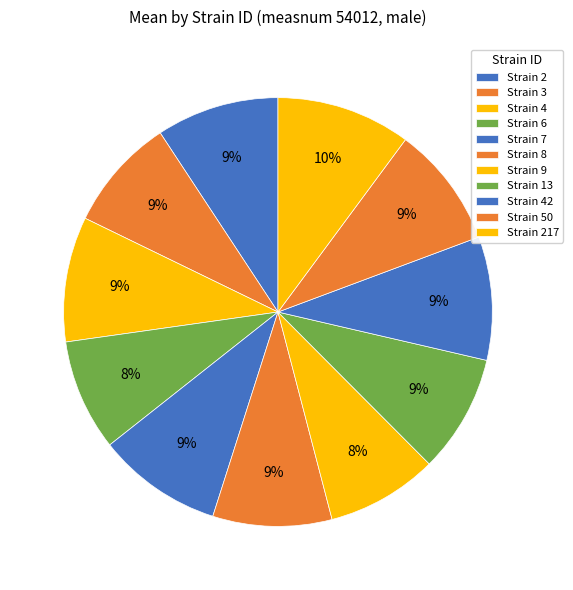

Which category has the biggest portion of the pie?

Strain 217